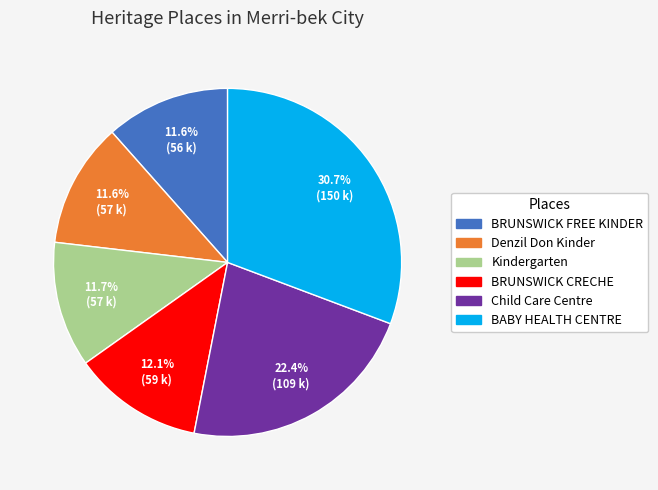

What percentage is NOT represented by BRUNSWICK FREE KINDER?

88.4%